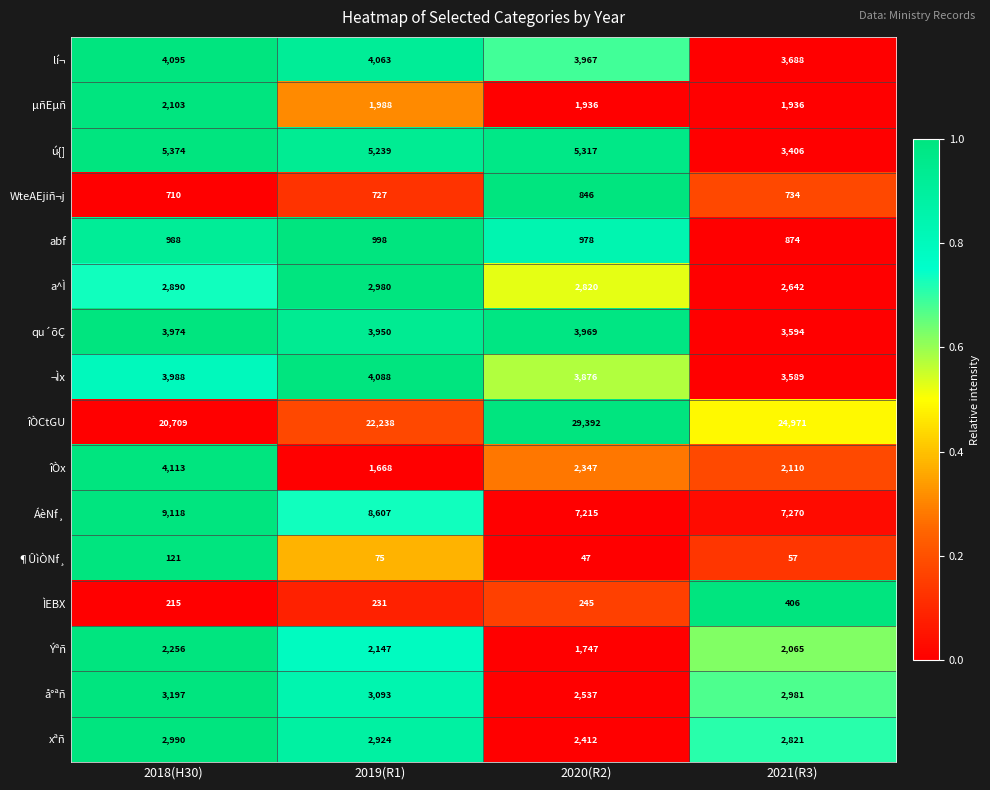

Rank the series at 2020(R2) from lowest to highest value.

¶ÛìÒNf¸, ÌEBX, WteAEjiñ¬j, abf, Ýªñ, µñEµñ, îÒx, xªñ, å°ªñ, a^Ì, ¬Ìx, lí¬, qu´õÇ, ú{], ÁèNf¸, îÒCtGU